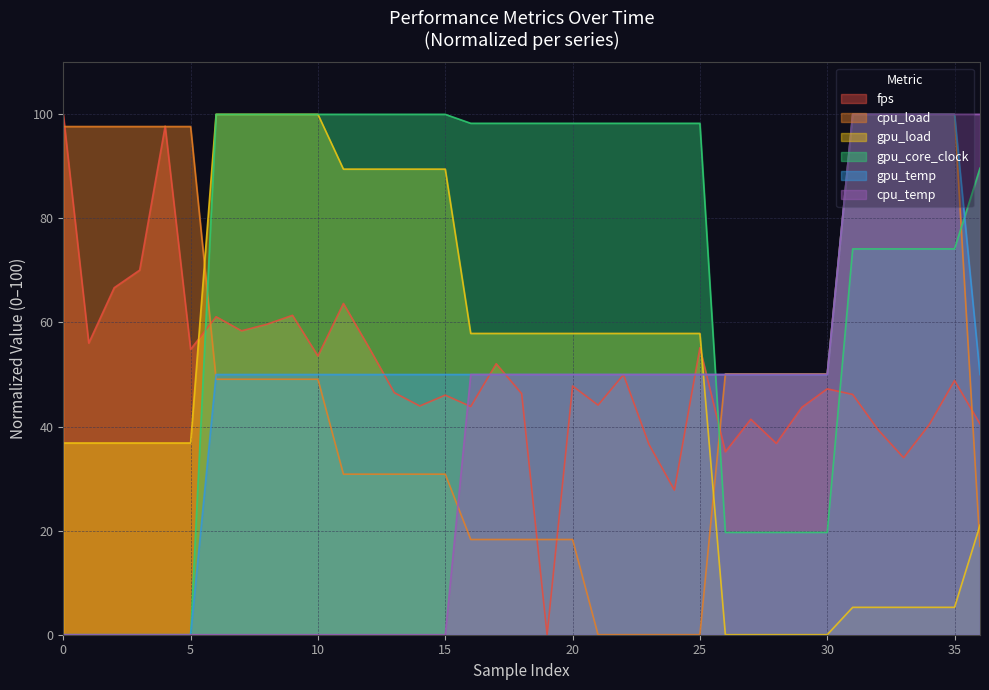

How many values in the gpu_core_clock series are below 98?

17